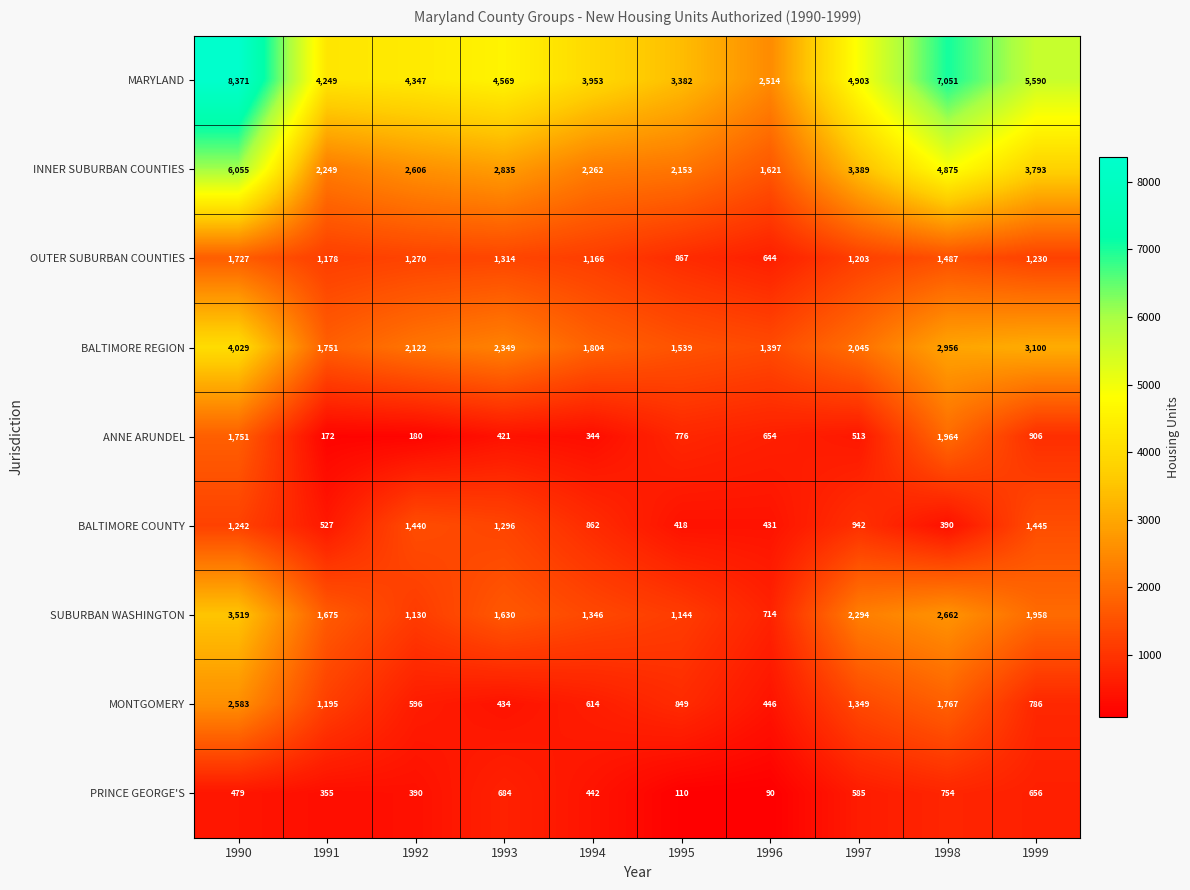

Which series has the largest total across all categories?

MARYLAND